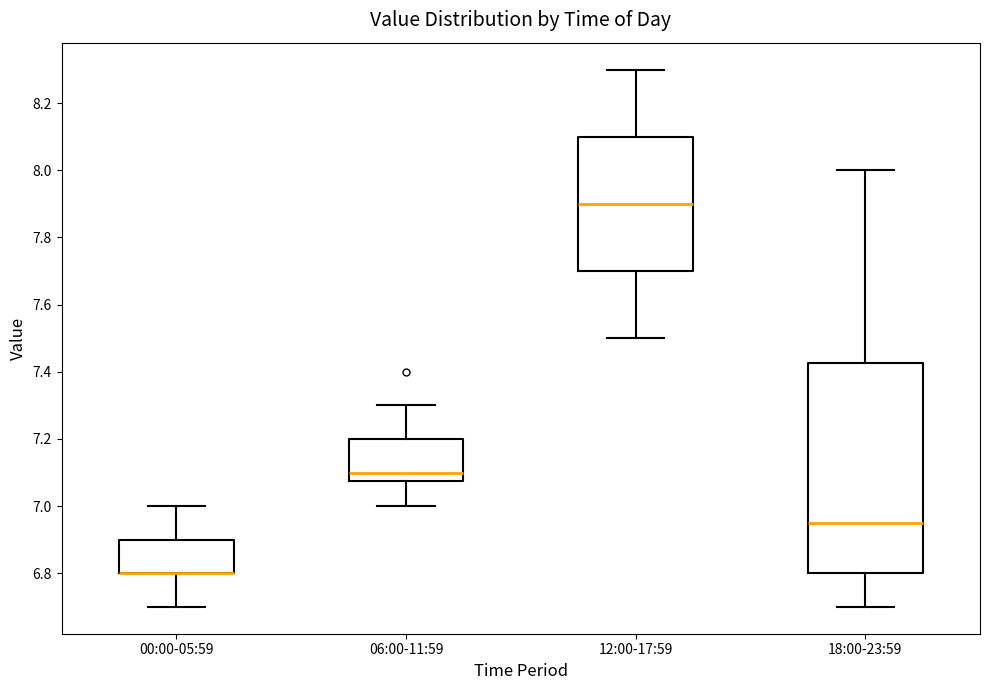

Reading left to right, transcribe this box plot: for each box, give where its median line is, the range the box spans, and where its two whiskers end, as read against the y-axis. The values are not printed on the chart, so give them approximately, as read against the axis.

00:00-05:59: median 6.80 (drawn on the box's lower edge), box 6.80 to 6.90, whiskers 6.70 to 7.00
06:00-11:59: median 7.10, box 7.08 to 7.20, whiskers 7.00 to 7.30
12:00-17:59: median 7.90, box 7.70 to 8.10, whiskers 7.50 to 8.30
18:00-23:59: median 6.96, box 6.80 to 7.42, whiskers 6.70 to 8.00